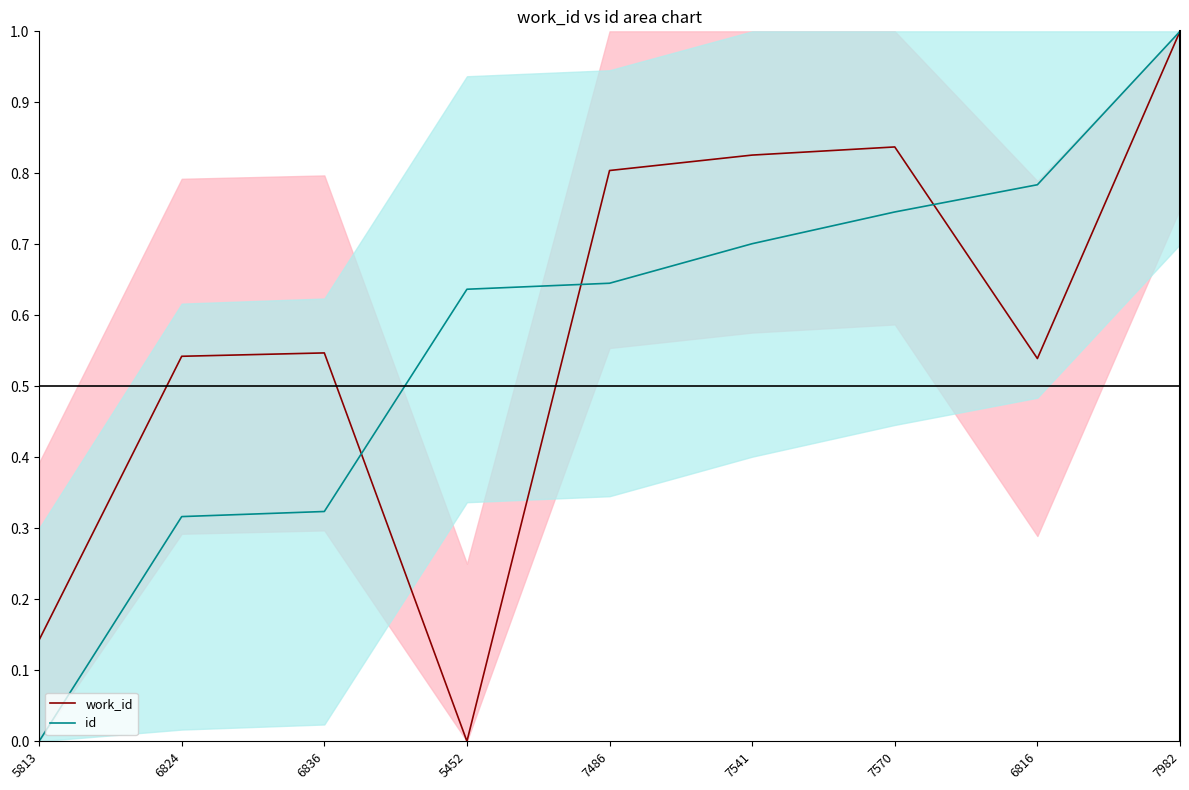

What is the average value of the work_id series?

0.6